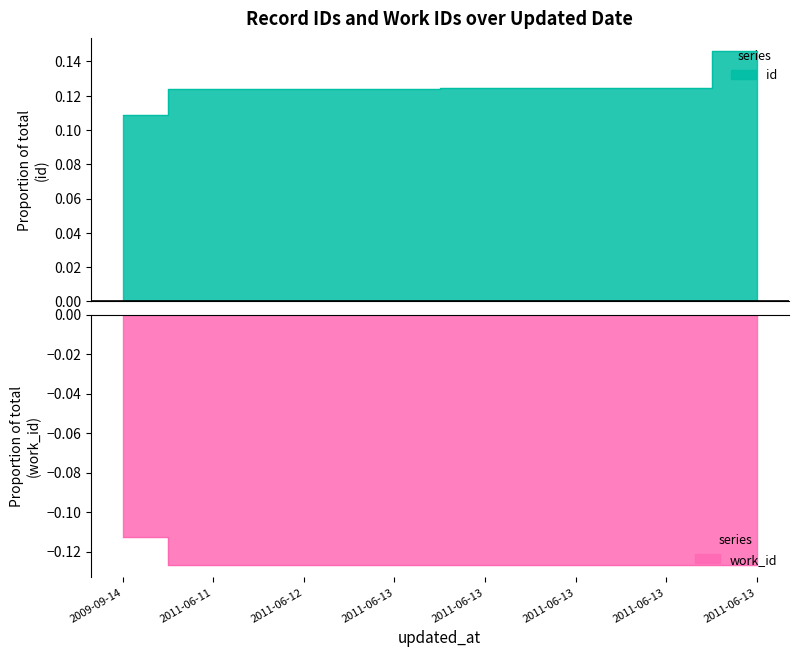

Which category has the lowest value in the id series?

2009-09-14